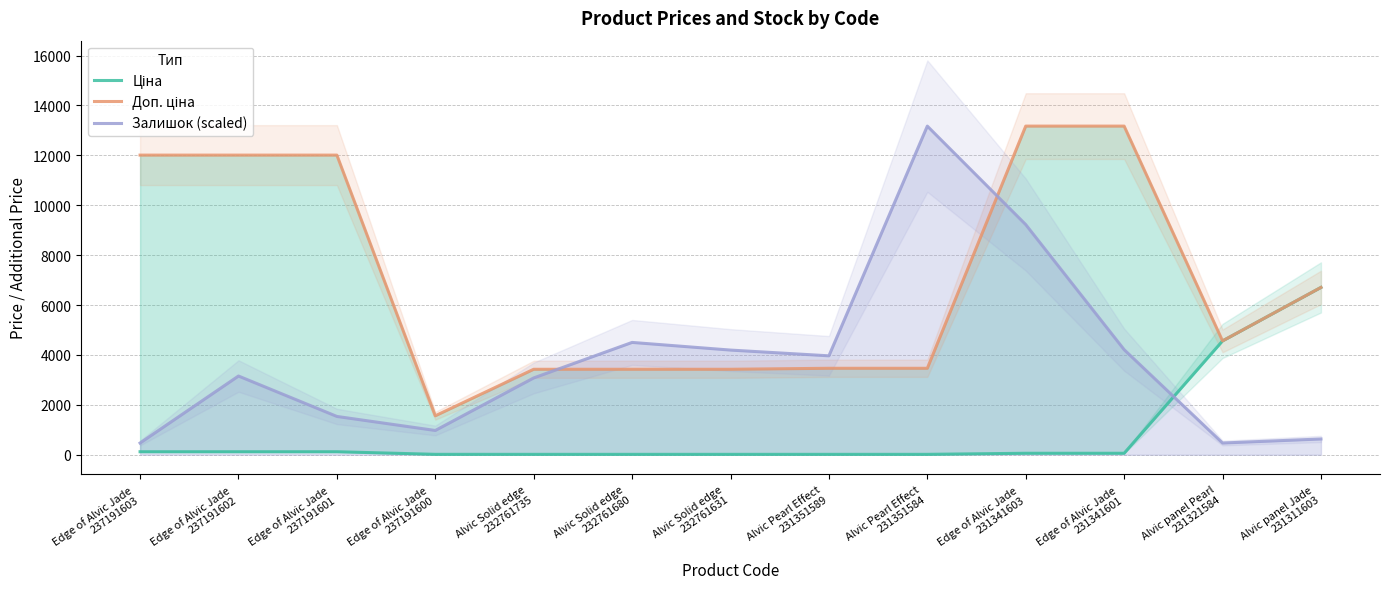

At which category does Доп. ціна reach its first local valley?

Edge of Alvic Jade
237191600